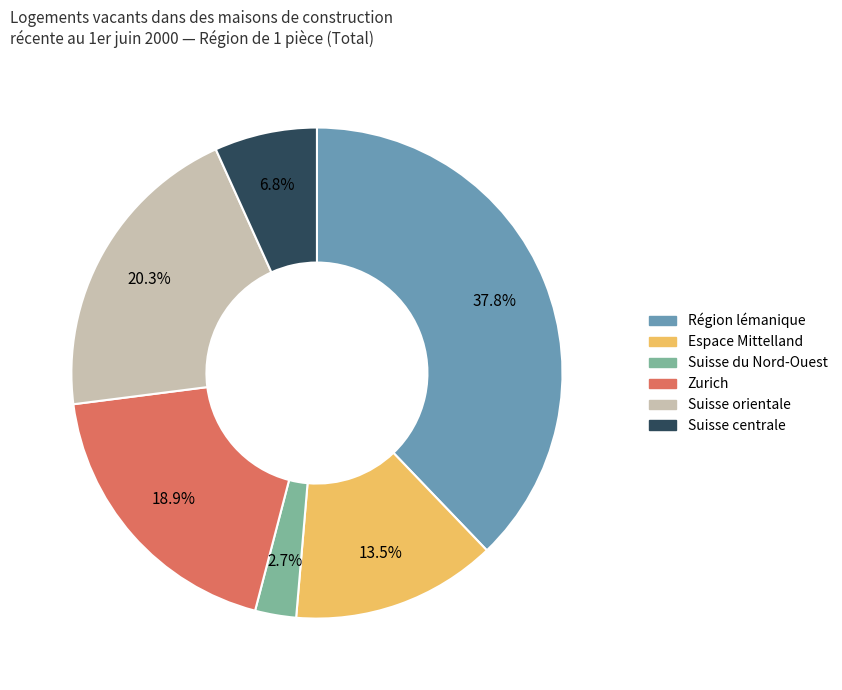

Rank the categories by value from highest to lowest.

Région lémanique, Suisse orientale, Zurich, Espace Mittelland, Suisse centrale, Suisse du Nord-Ouest